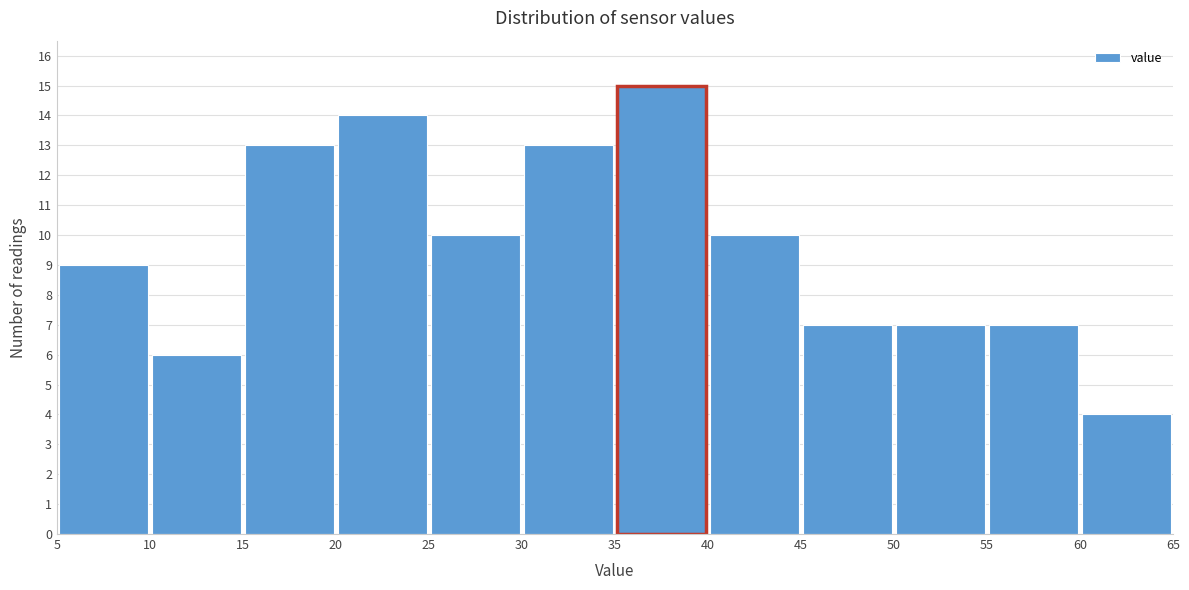

Reading left to right, list every bar in this chart as the range it spans on the x-axis followed by its height. The values are not printed on the chart, so give them approximately, as read against the axis.

5 to 10: 9
10 to 15: 6
15 to 20: 13
20 to 25: 14
25 to 30: 10
30 to 35: 13
35 to 40: 15
40 to 45: 10
45 to 50: 7
50 to 55: 7
55 to 60: 7
60 to 65: 4